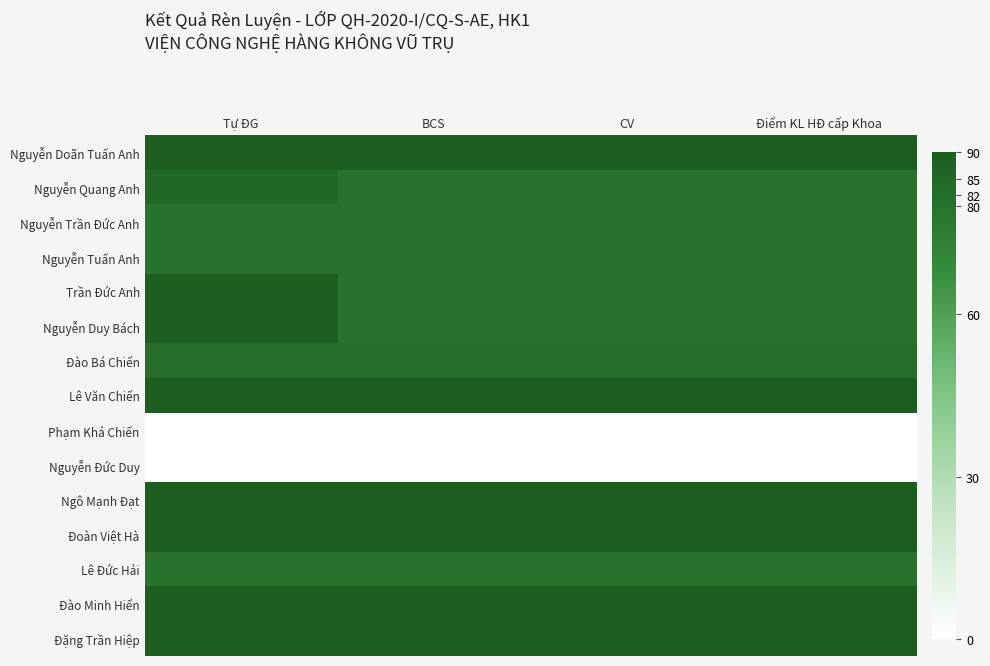

Reading left to right, transcribe all the data shown in this chart.

Nguyễn Doãn Tuấn Anh: Tự ĐG=90	BCS=90	CV=90	Điểm KL HĐ cấp Khoa=90
Nguyễn Quang Anh: Tự ĐG=85	BCS=80	CV=80	Điểm KL HĐ cấp Khoa=80
Nguyễn Trần Đức Anh: Tự ĐG=80	BCS=80	CV=80	Điểm KL HĐ cấp Khoa=80
Nguyễn Tuấn Anh: Tự ĐG=80	BCS=80	CV=80	Điểm KL HĐ cấp Khoa=80
Trần Đức Anh: Tự ĐG=90	BCS=80	CV=80	Điểm KL HĐ cấp Khoa=80
Nguyễn Duy Bách: Tự ĐG=90	BCS=80	CV=80	Điểm KL HĐ cấp Khoa=80
Đào Bá Chiến: Tự ĐG=82	BCS=82	CV=82	Điểm KL HĐ cấp Khoa=82
Lê Văn Chiến: Tự ĐG=90	BCS=90	CV=90	Điểm KL HĐ cấp Khoa=90
Phạm Khả Chiến: Tự ĐG=0	BCS=0	CV=0	Điểm KL HĐ cấp Khoa=0
Nguyễn Đức Duy: Tự ĐG=0	BCS=0	CV=0	Điểm KL HĐ cấp Khoa=0
Ngô Mạnh Đạt: Tự ĐG=90	BCS=90	CV=90	Điểm KL HĐ cấp Khoa=90
Đoàn Việt Hà: Tự ĐG=90	BCS=90	CV=90	Điểm KL HĐ cấp Khoa=90
Lê Đức Hải: Tự ĐG=80	BCS=80	CV=80	Điểm KL HĐ cấp Khoa=80
Đào Minh Hiển: Tự ĐG=90	BCS=90	CV=90	Điểm KL HĐ cấp Khoa=90
Đặng Trần Hiệp: Tự ĐG=90	BCS=90	CV=90	Điểm KL HĐ cấp Khoa=90